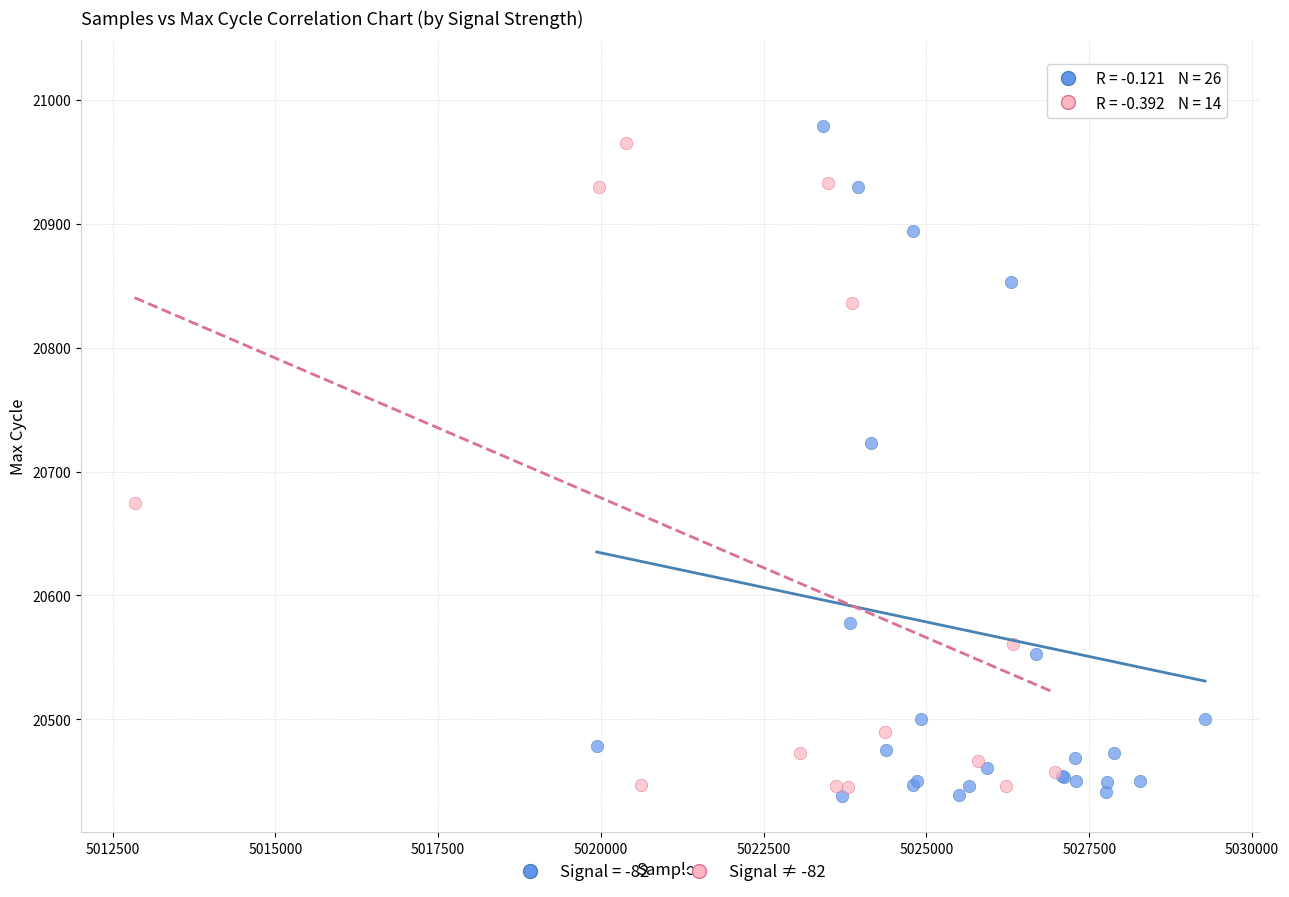

Which series has the largest Y range (max minus min)?

Signal = -82